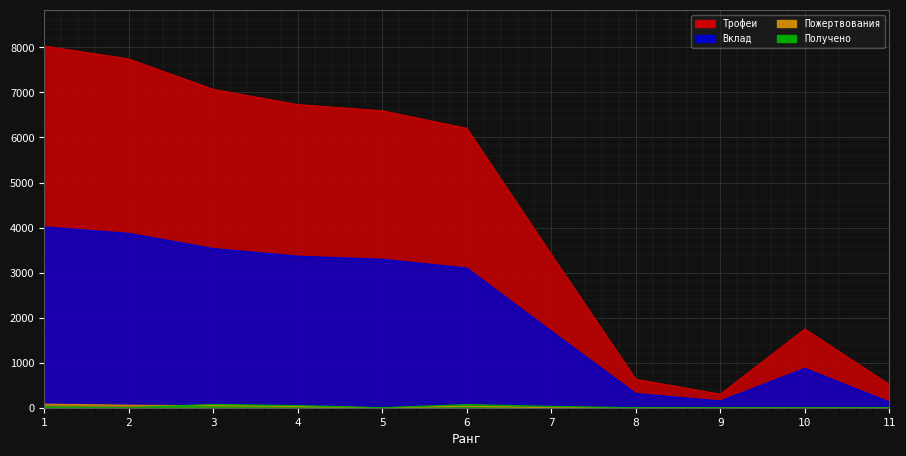

List the labels in order of Трофеи value, smallest first.

9, 11, 8, 10, 7, 6, 5, 4, 3, 2, 1